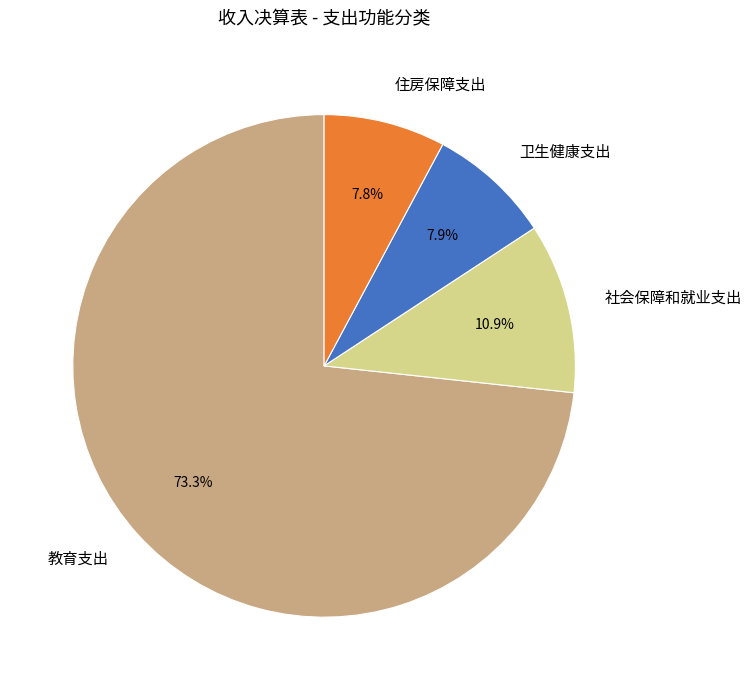

Which category has the biggest portion of the pie?

教育支出